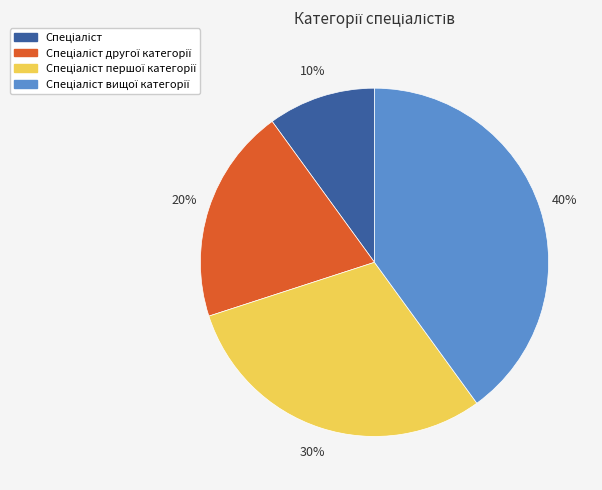

To the nearest percent, what is the difference between the largest and smallest slice percentages?

30%